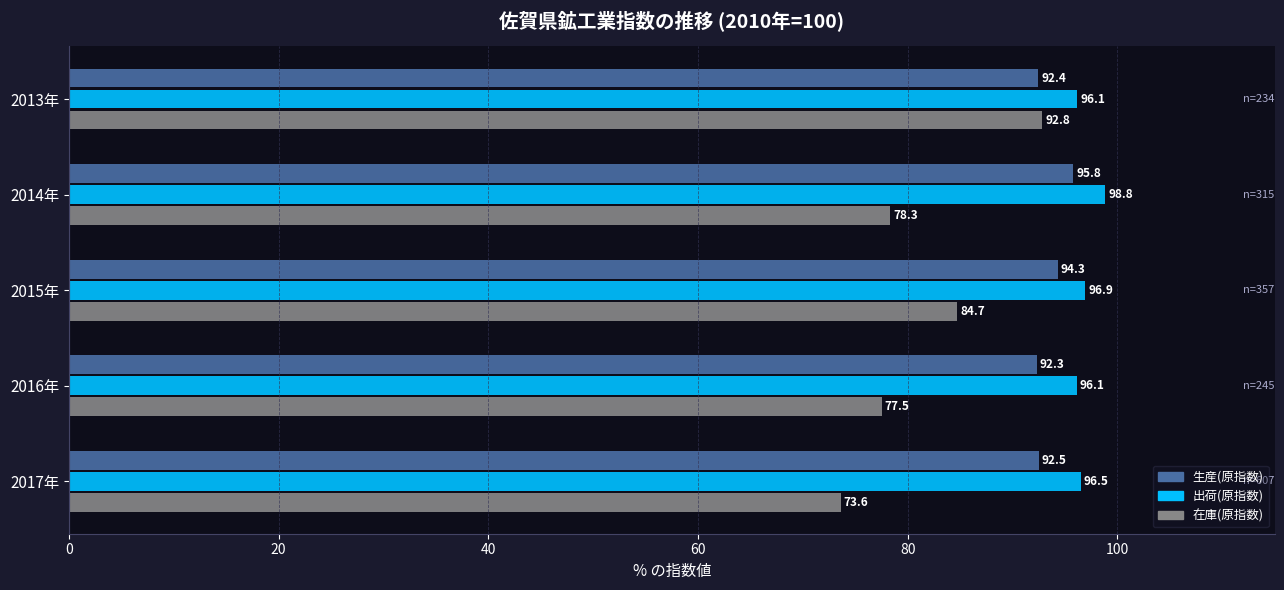

Which series has the largest range (max minus min)?

在庫(原指数)